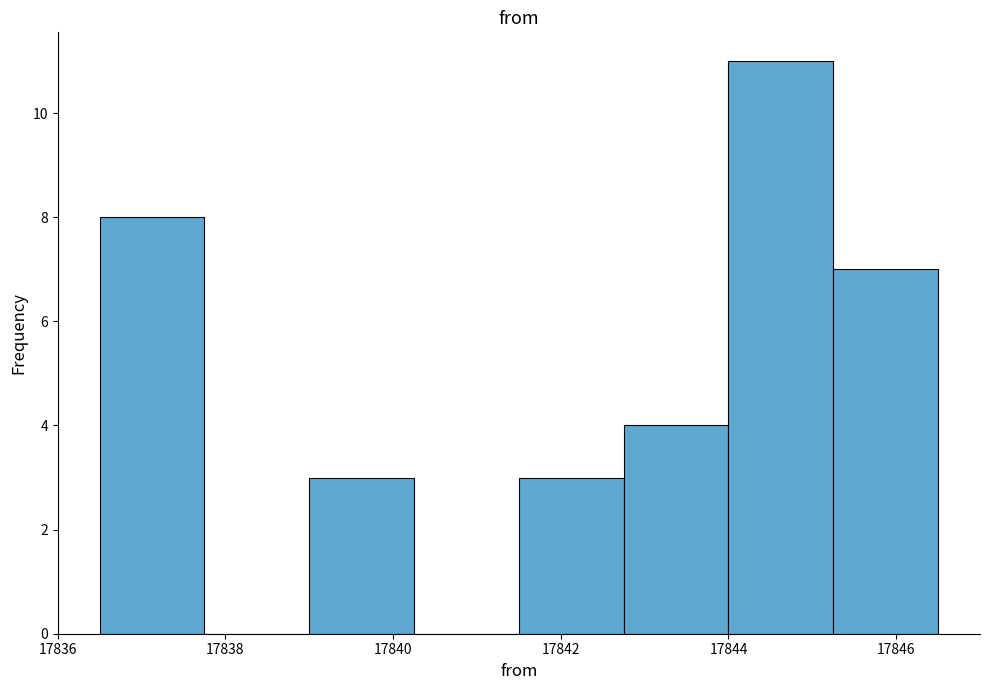

Which range on the x-axis has the tallest bar?

17844.00 to 17845.25